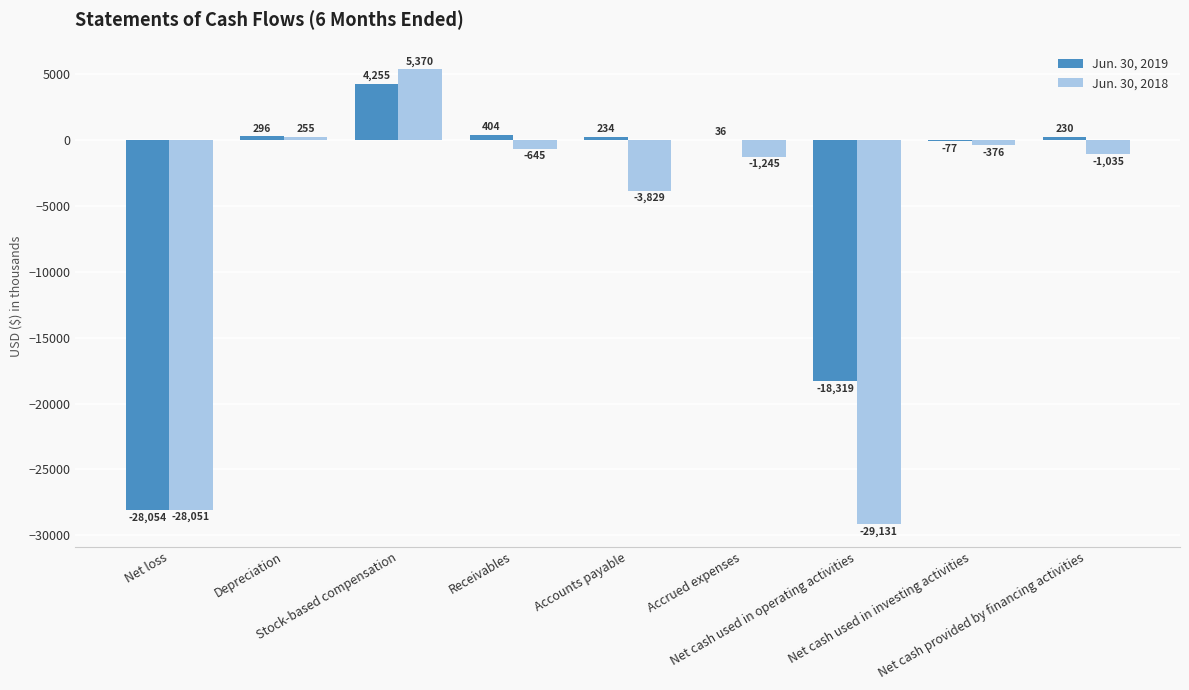

Reading left to right, transcribe all the data shown in this chart.

Jun. 30, 2019: -28054	296	4255	404	234	36	-18319	-77	230
Jun. 30, 2018: -28051	255	5370	-645	-3829	-1245	-29131	-376	-1035